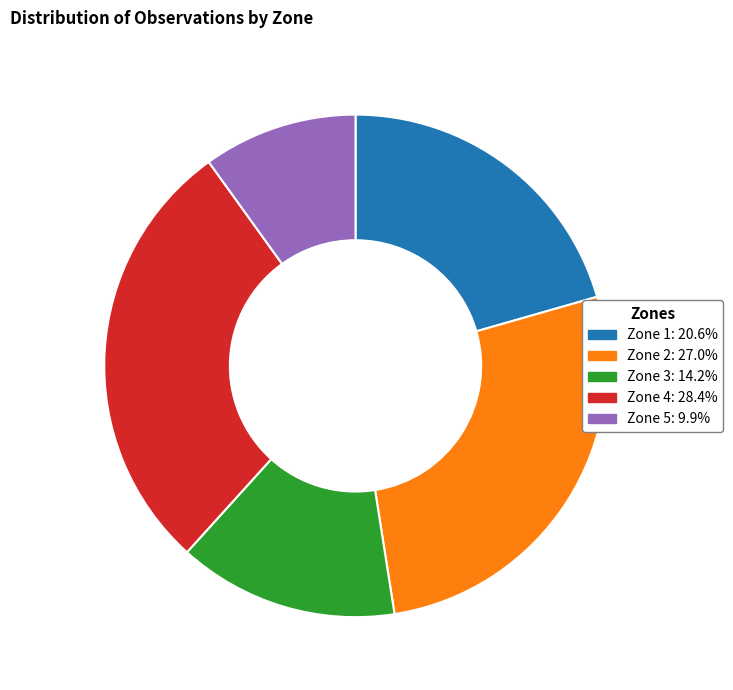

Is it true that Zone 5 is 1% of the pie?

False